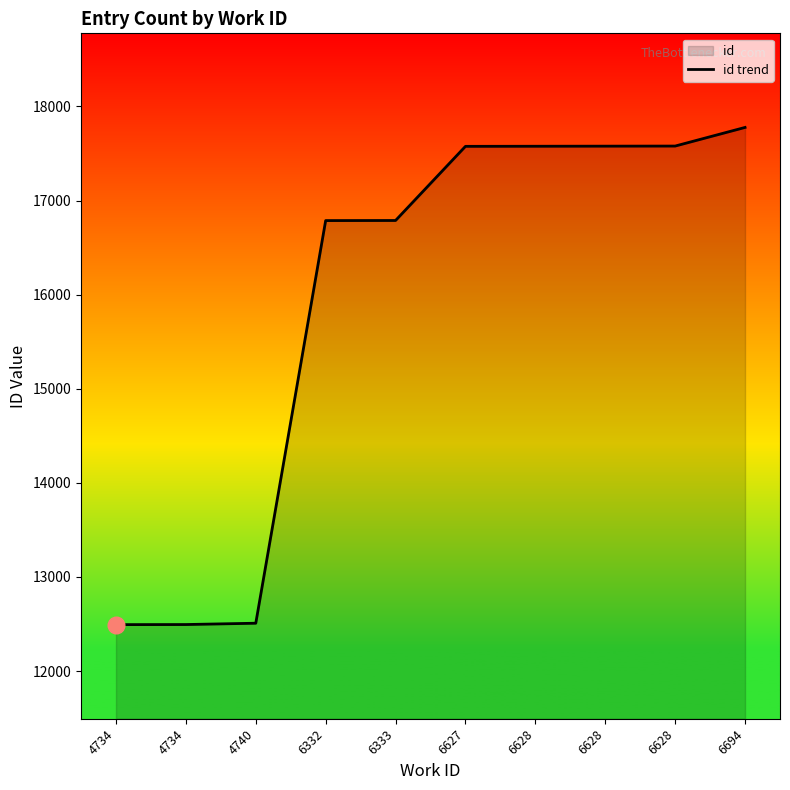

What is the difference between the second highest and second lowest values?

5085